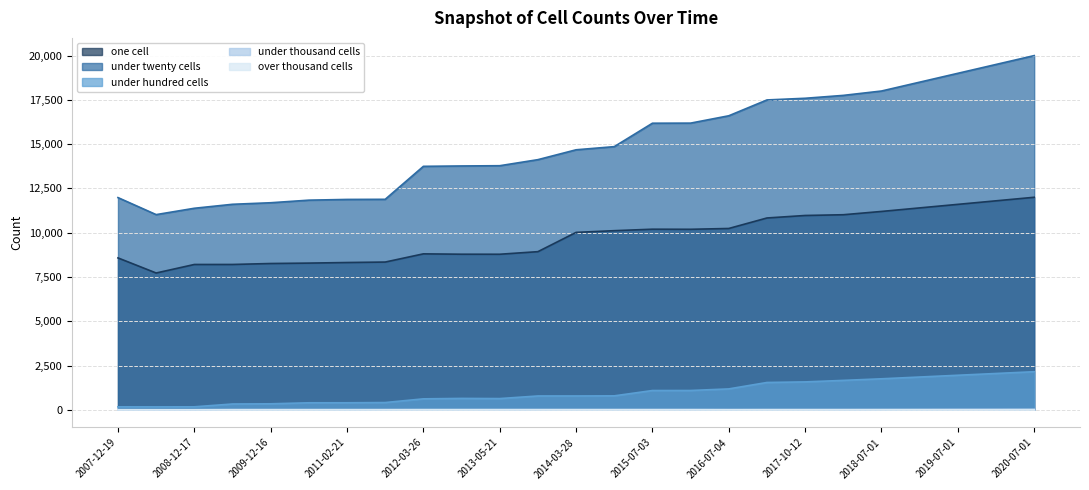

Between 2016-07-04 and 2012-03-26, which is larger?

2016-07-04